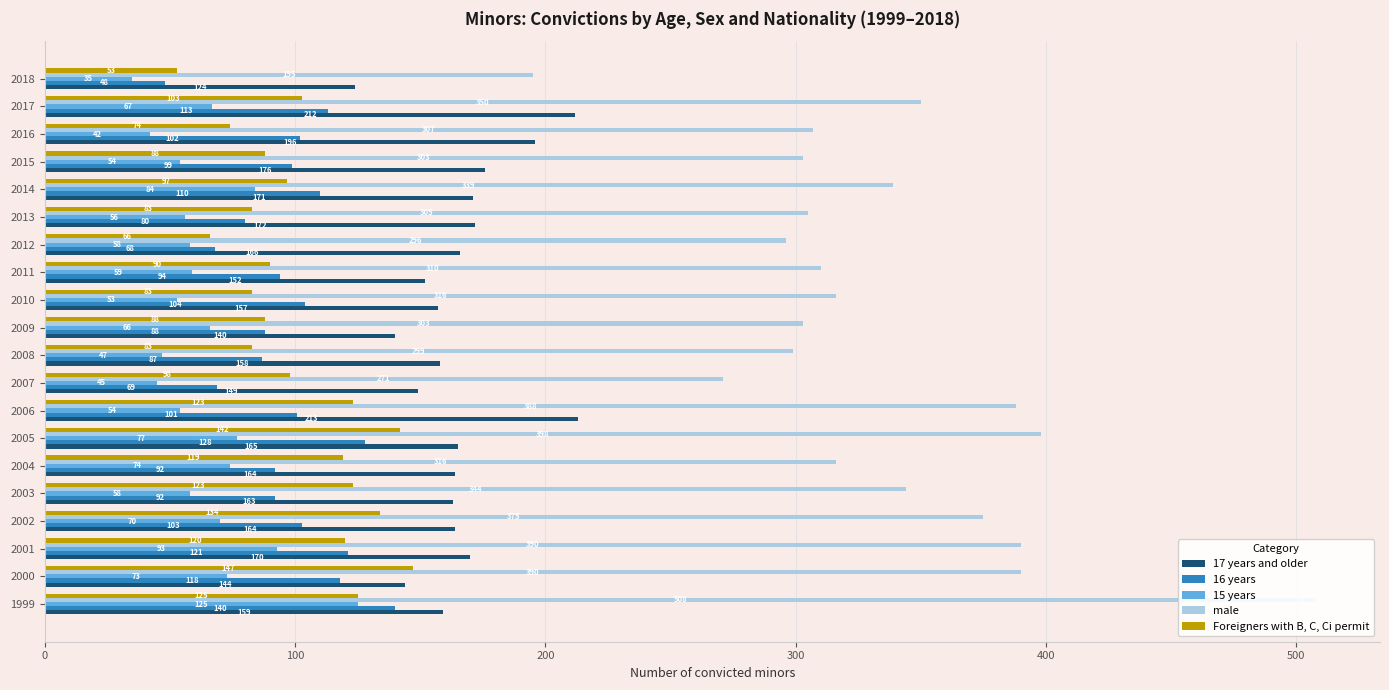

What is the sum of all male values?

6703